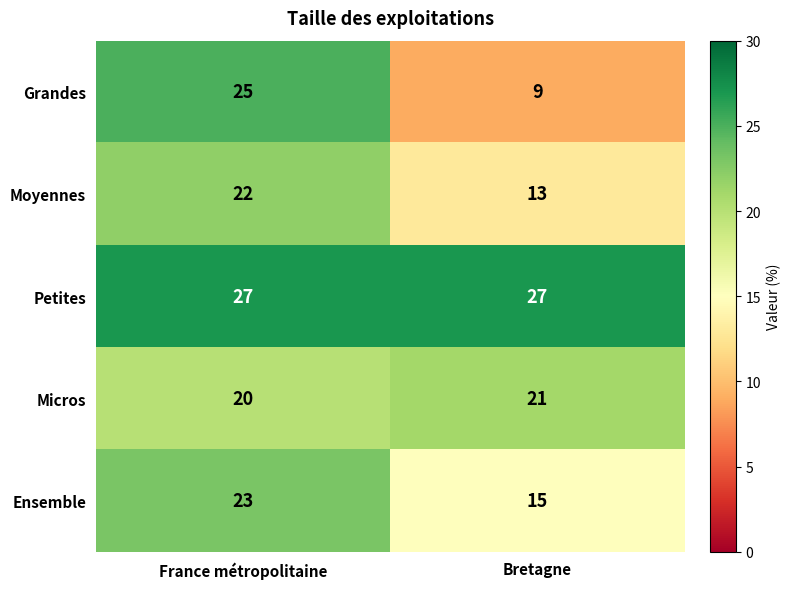

What is the approximate value of Grandes at France métropolitaine?

25